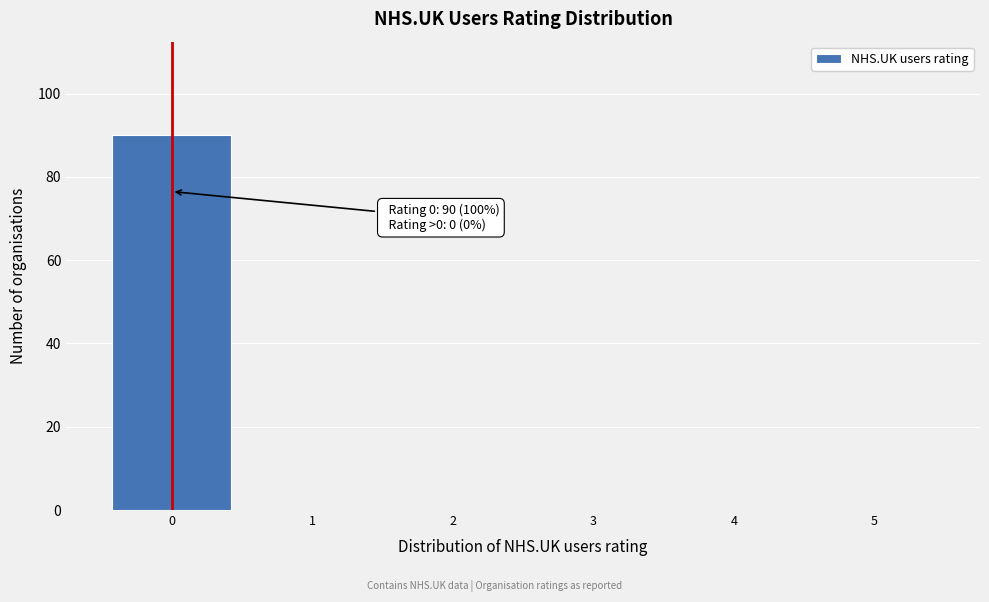

Reading right to left, transcribe all the data shown in this chart.

5=0	4=0	3=0	2=0	1=0	0=90